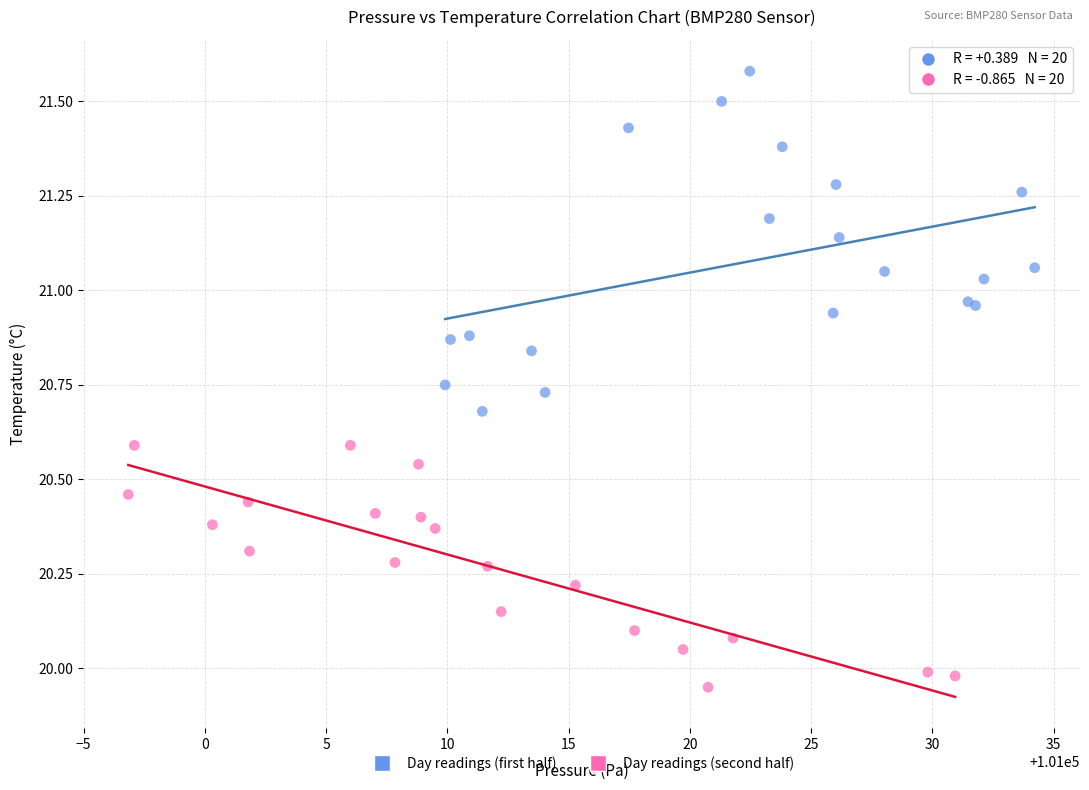

Which series has the largest Y range (max minus min)?

Day readings (first half)